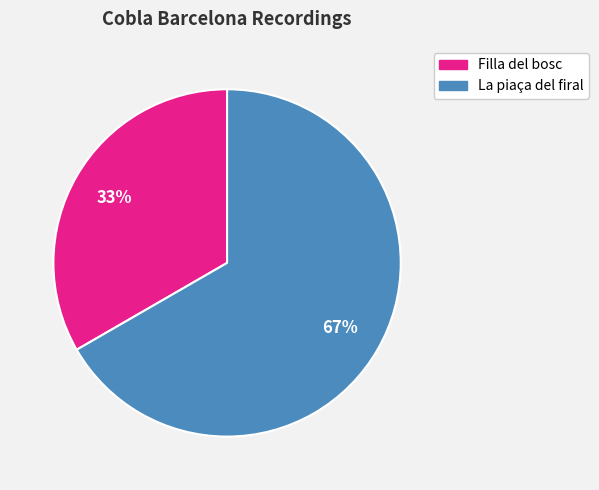

Is the sum of Filla del bosc and La piaça del firal greater than half?

Yes